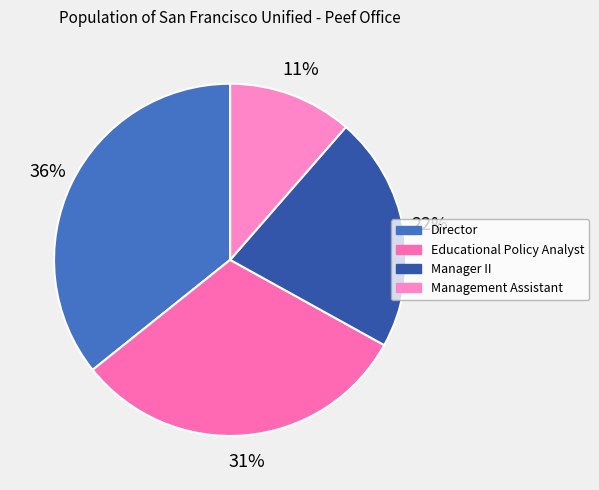

Which has a higher value, Manager II or Educational Policy Analyst?

Educational Policy Analyst